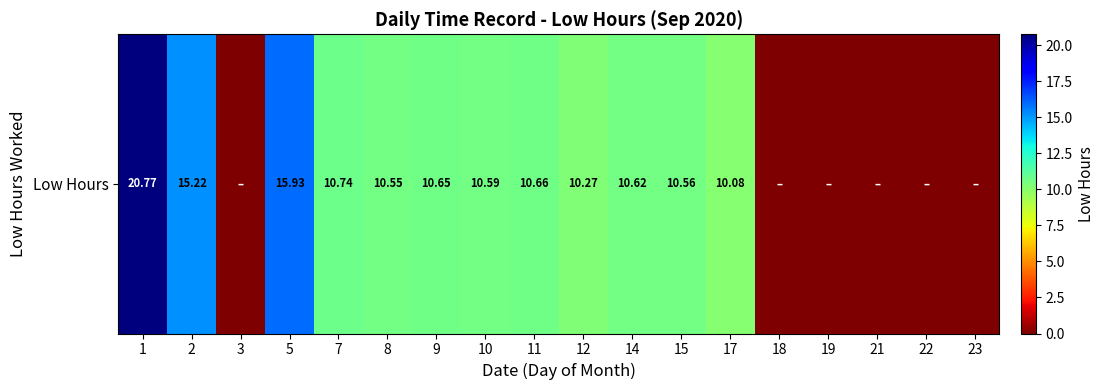

Which has a higher value, 10 or 14?

14